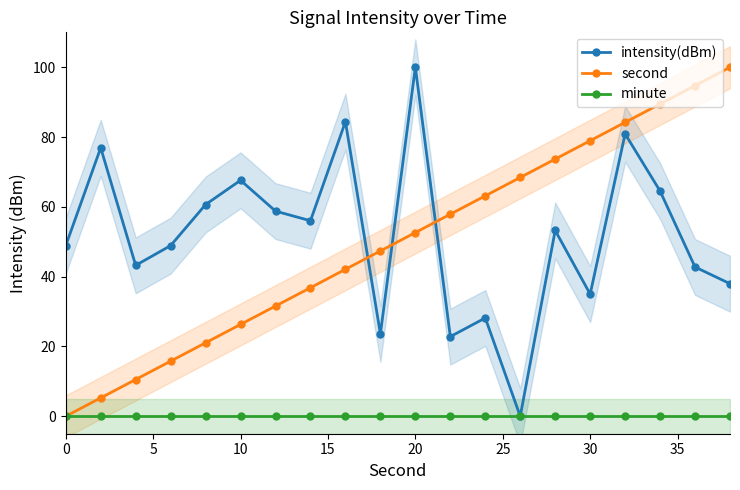

True or false: intensity(dBm) has more than 1 points higher than both neighbors.

True